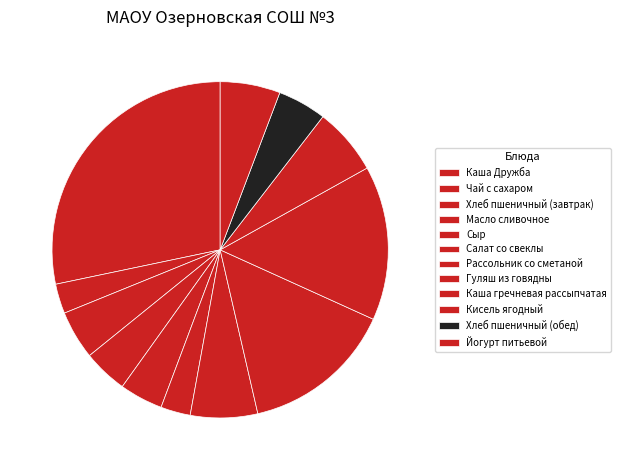

What is the ratio of the value at Хлеб пшеничный (обед) to the value at Масло сливочное?

1.1